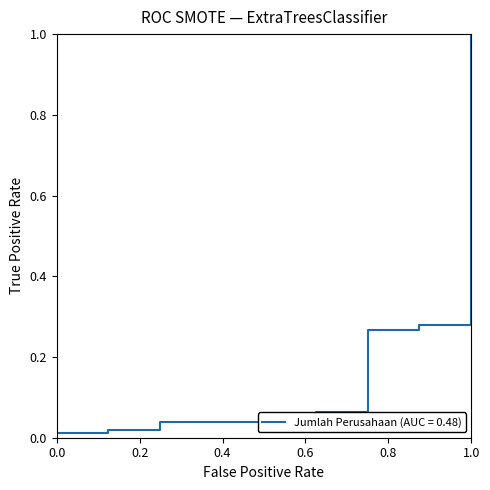

What is the difference between the maximum and minimum values?

1.0